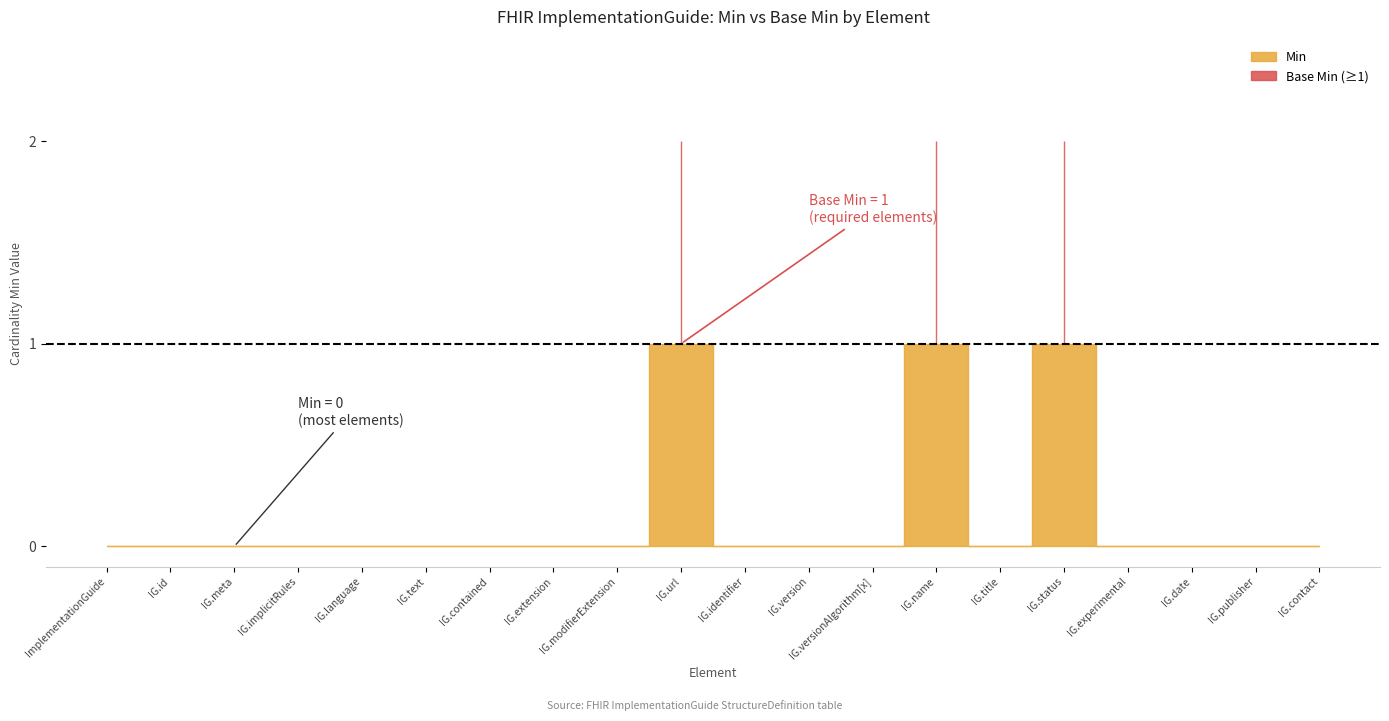

The value of Min at ImplementationGuide.experimental is 0. True or false?

False